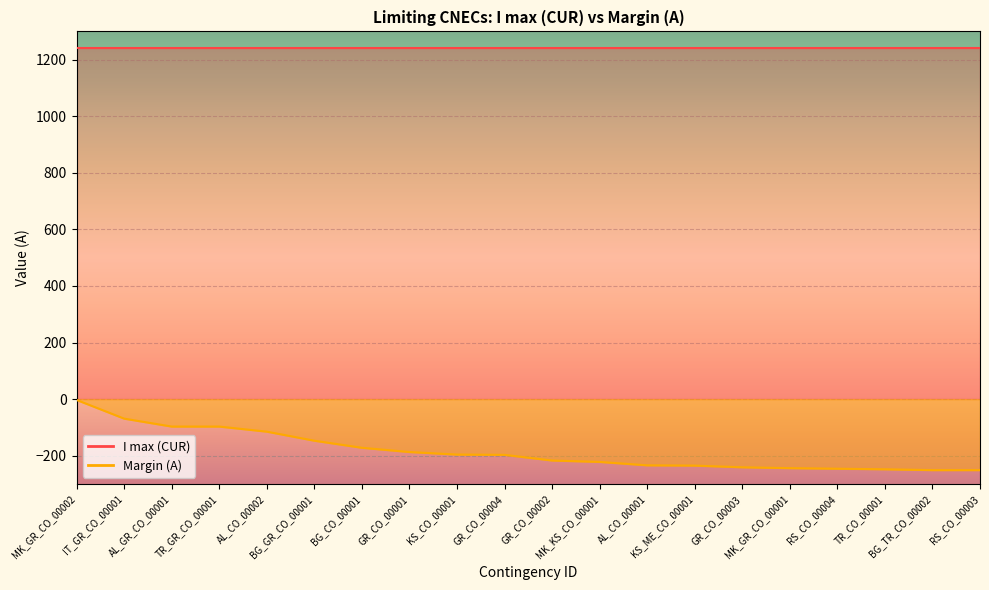

What is the value of the 5th point from the left?

-115